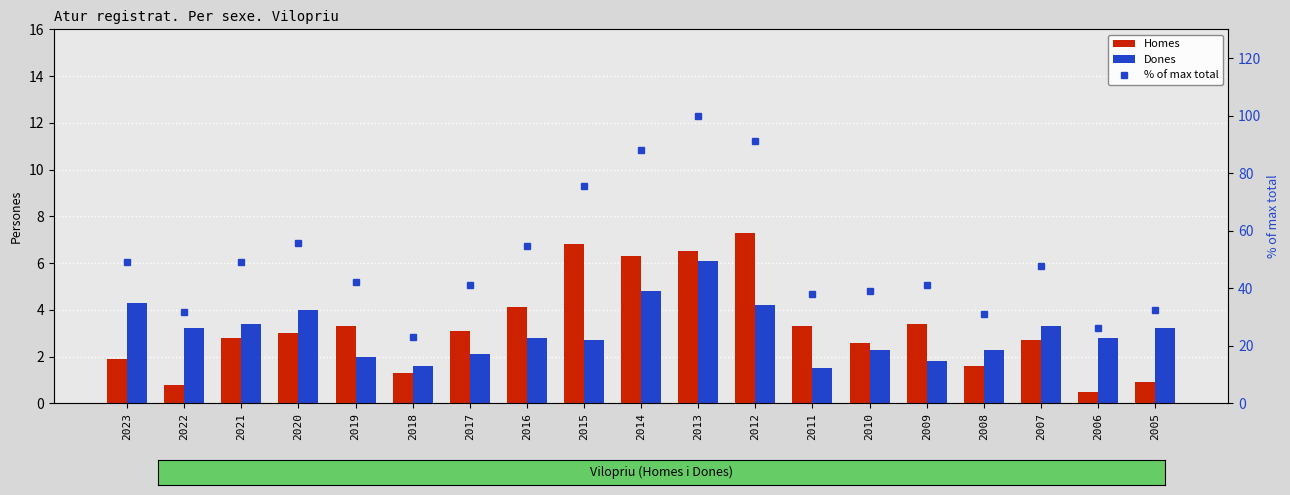

At which label does Homes reach its peak?

2012